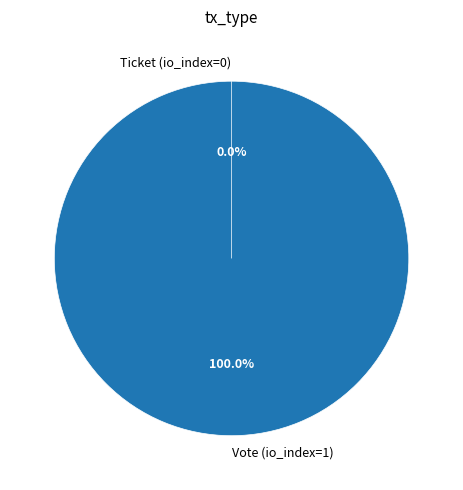

Is there any slice that represents more than half of the pie?

Yes